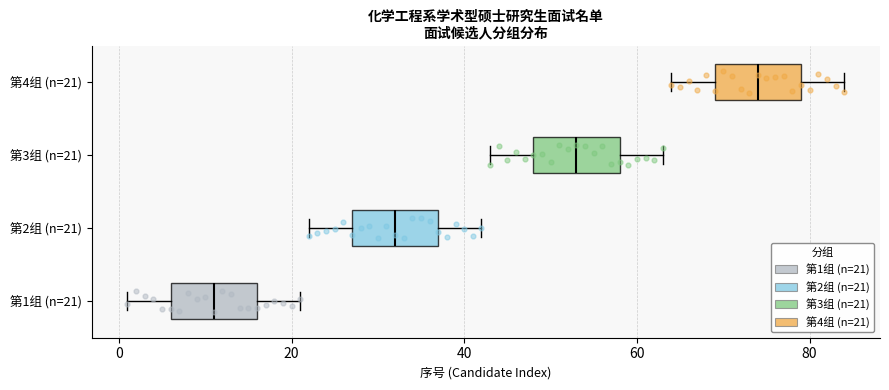

Where does the median line of the box for 第4组 (n=21) sit on the x-axis? The values are not printed on the chart, so give them approximately, as read against the axis.

74